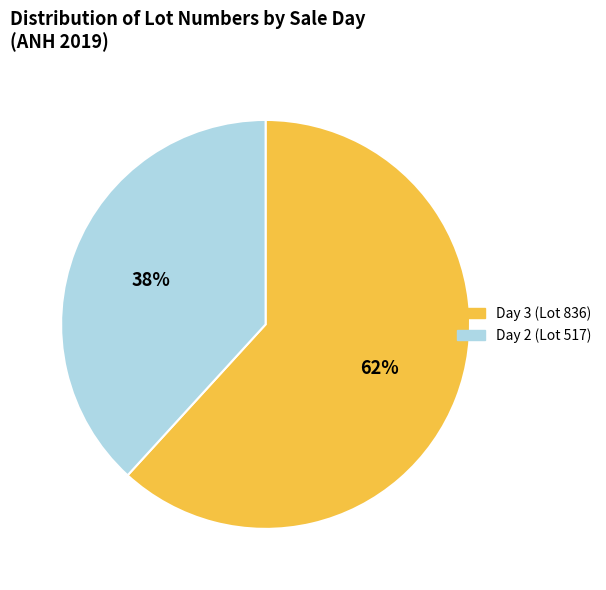

Is the sum of Day 3 and Day 2 greater than half?

Yes